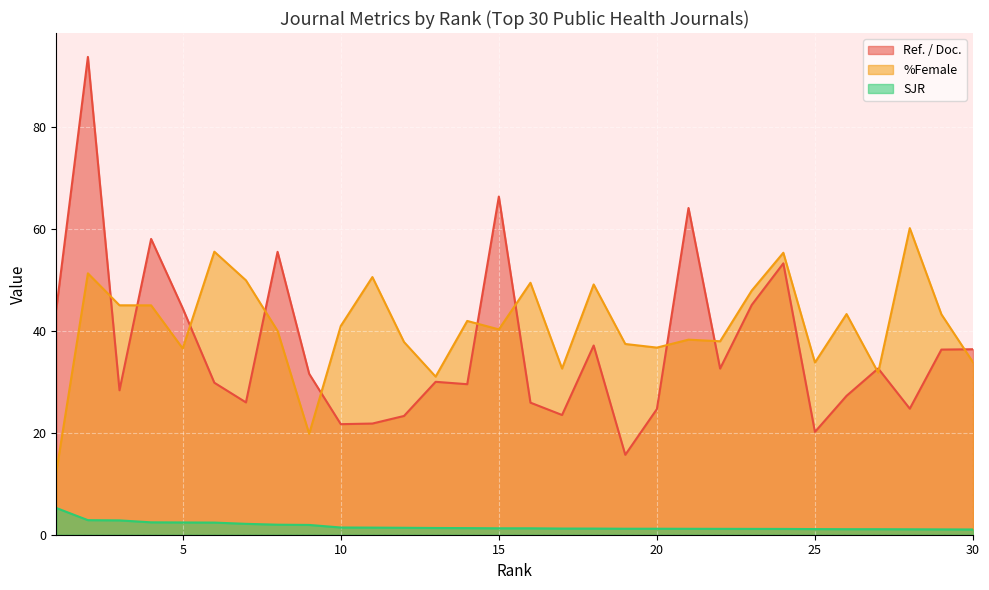

The SJR series shows 0.6 at 16. True or false?

False